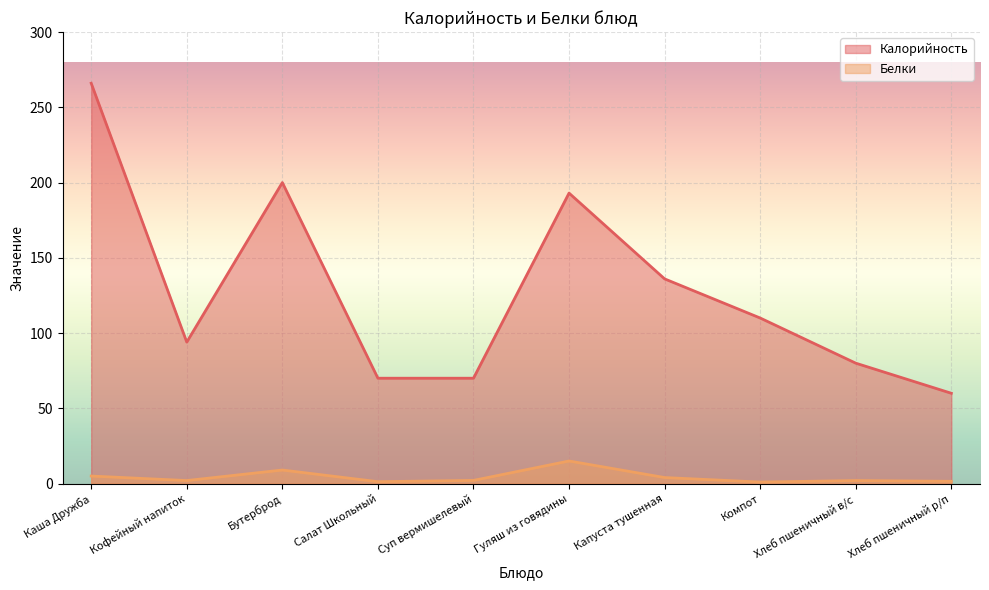

Which series changed the most between Каша Дружба and Хлеб пшеничный р/п?

Калорийность